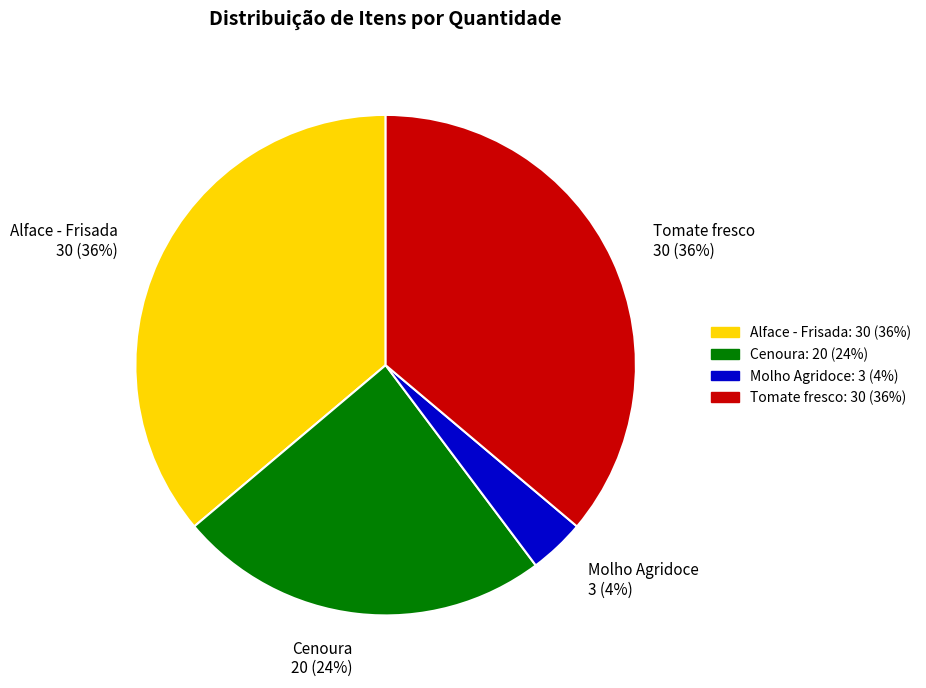

Does any single category account for the majority?

No